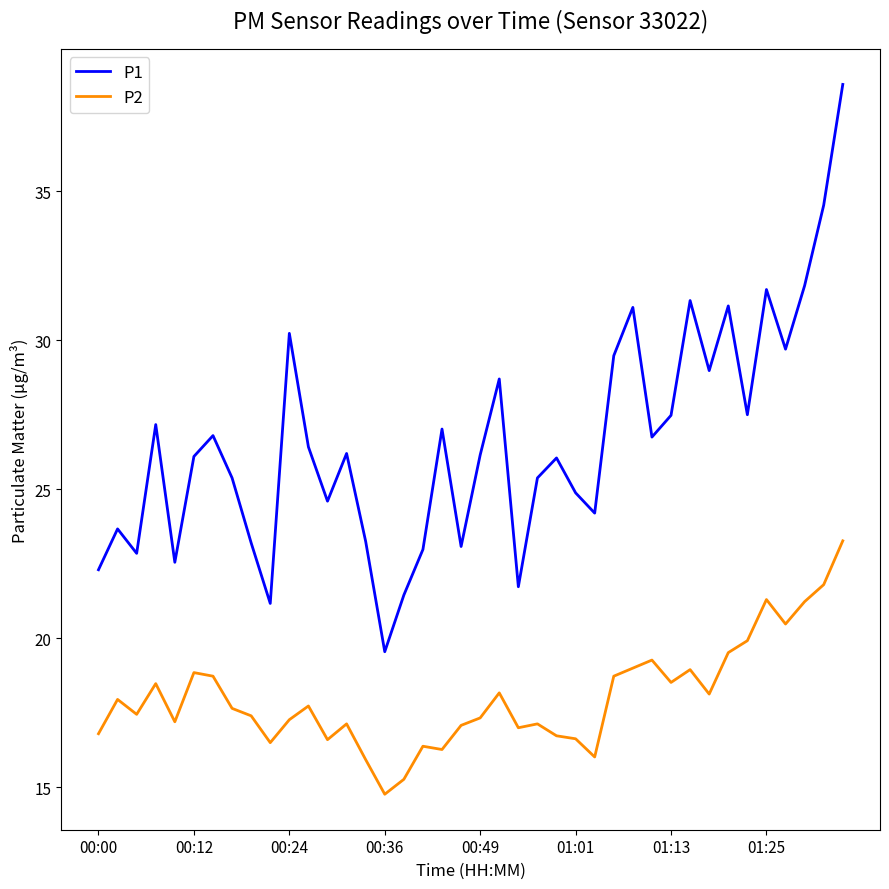

True or false: P2 and P1 cross at least once.

False